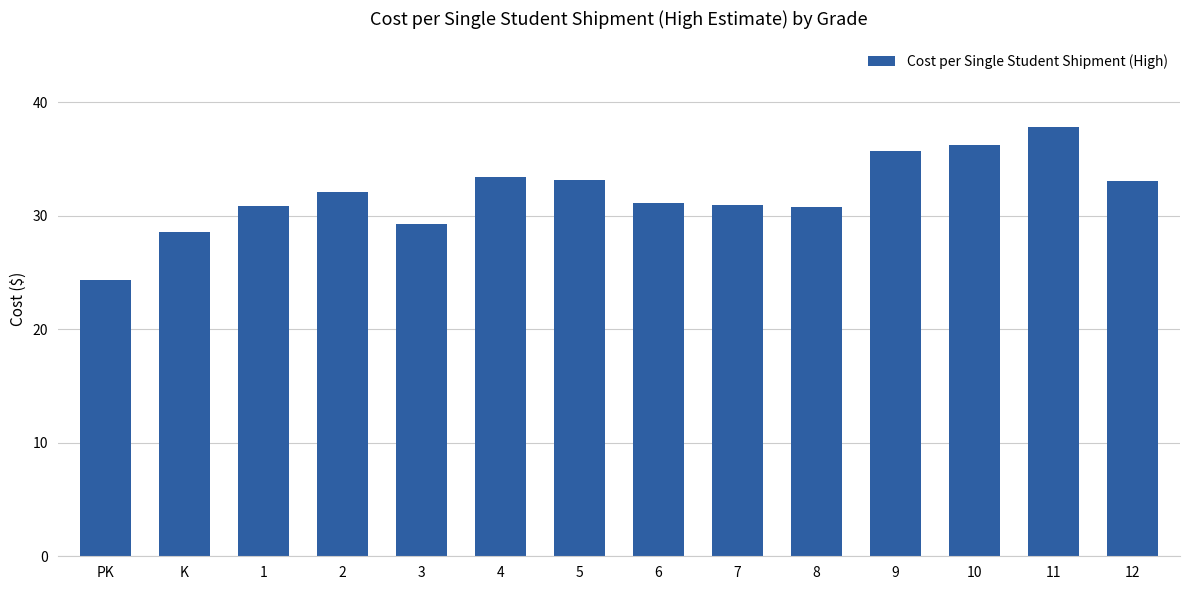

What is the change in value from 8 to 10?

+5.5